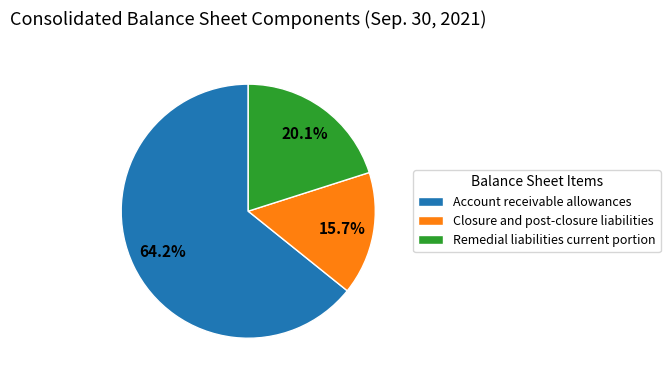

To the nearest percent, what portion does Remedial liabilities current portion represent?

20%